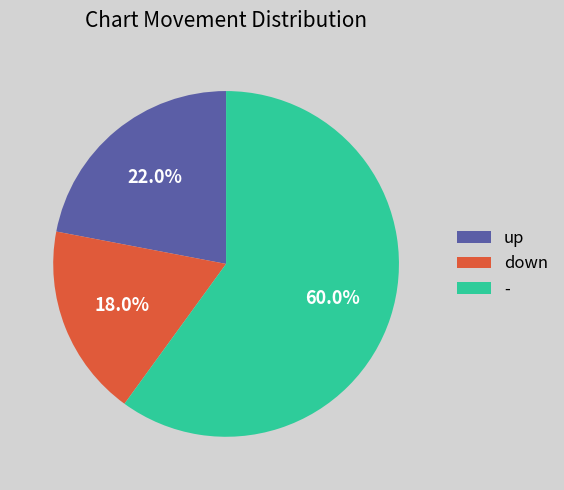

How many slices are in this pie chart?

3